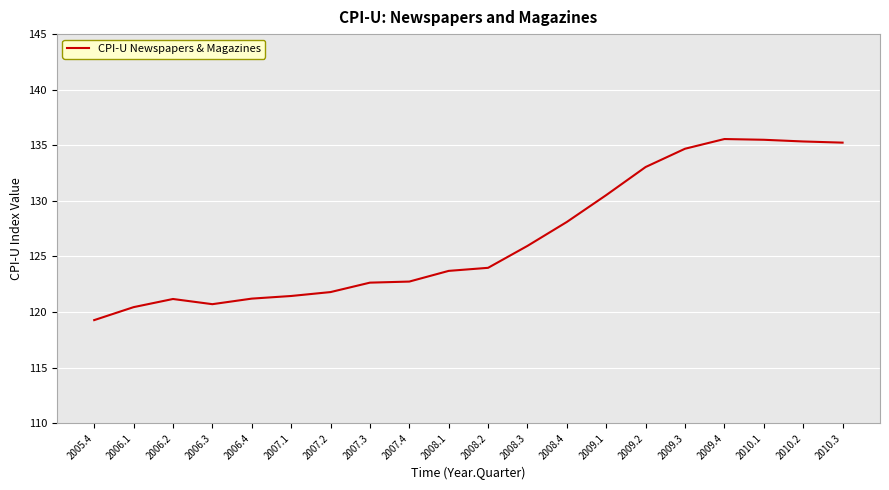

At which category does the data reach its first local valley?

2006.3